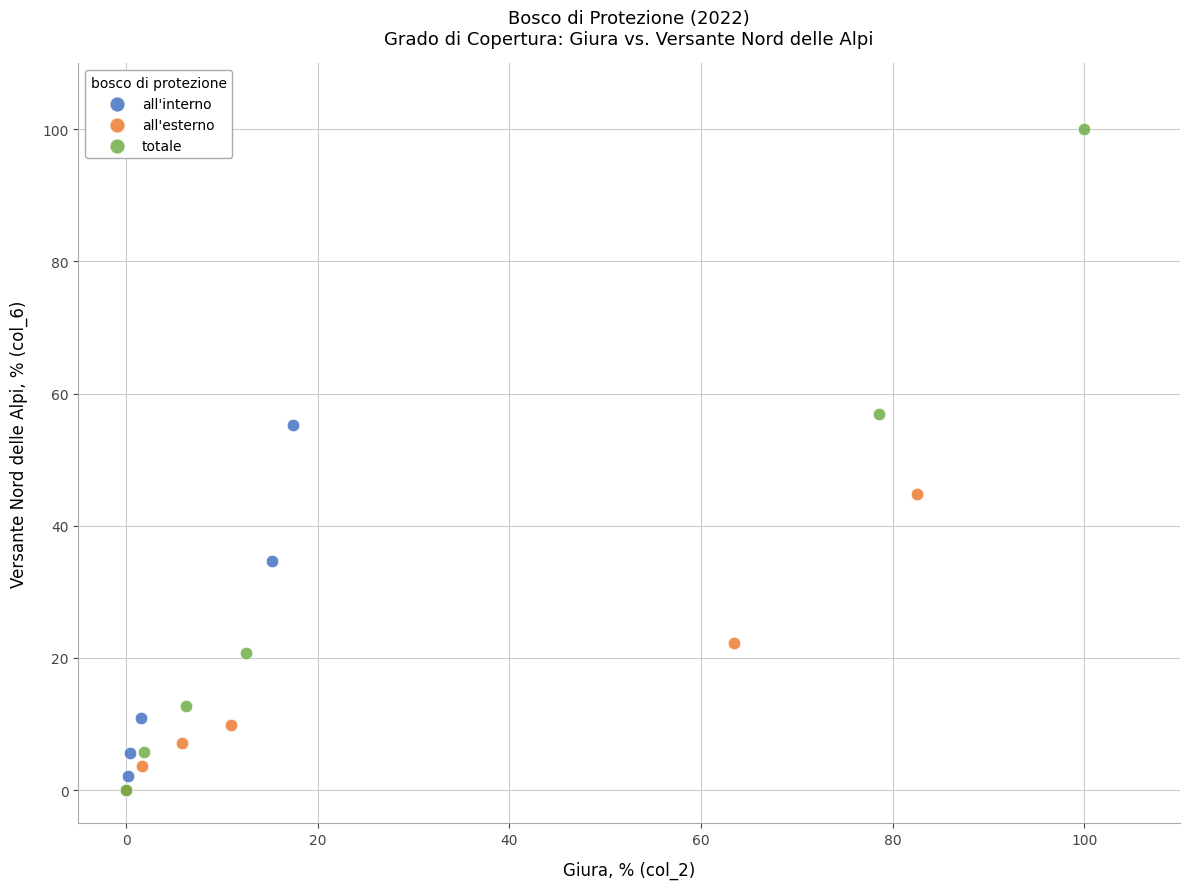

Which series reaches the maximum Y coordinate?

totale